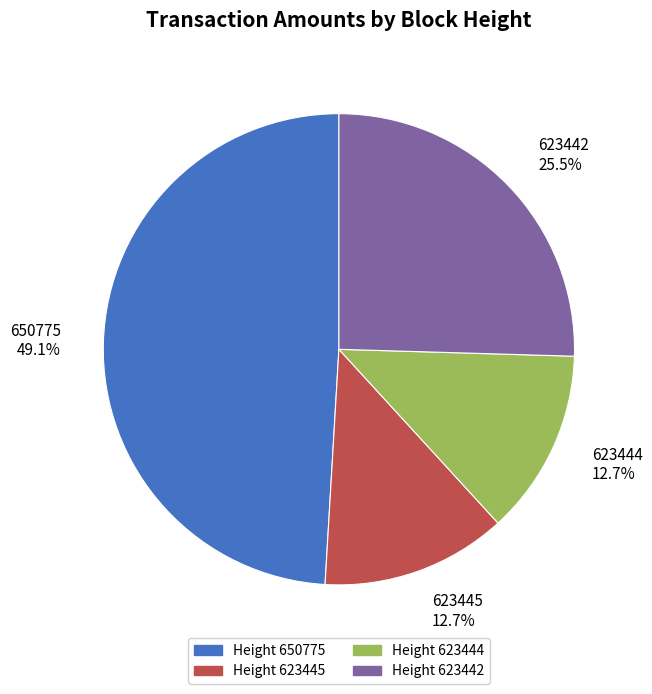

Do 623444 and 650775 together represent more than half of the pie?

Yes